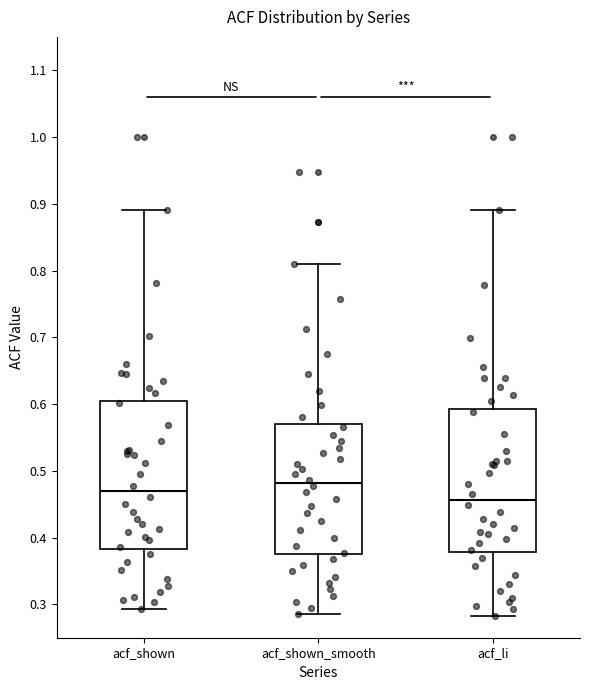

Reading left to right, read every box against the y-axis: the position of its median line, the range the box covers, and the ends of its whiskers. The values are not printed on the chart, so give them approximately, as read against the axis.

acf_shown: median 0.47, box 0.38 to 0.61, whiskers 0.29 to 0.89
acf_shown_smooth: median 0.48, box 0.37 to 0.57, whiskers 0.29 to 0.81
acf_li: median 0.46, box 0.38 to 0.59, whiskers 0.28 to 0.89